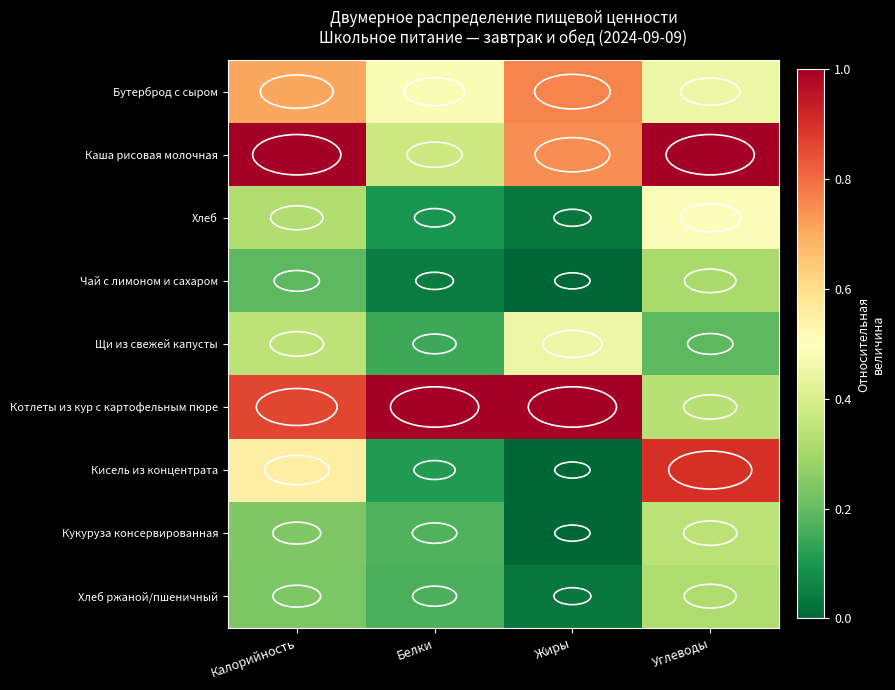

Rank the series by their maximum value, from lowest to highest.

Чай с лимоном и сахаром, Хлеб ржаной/пшеничный, Кукуруза консервированная, Щи из свежей капусты, Хлеб, Бутерброд с сыром, Кисель из концентрата, Котлеты из кур с картофельным пюре, Каша рисовая молочная